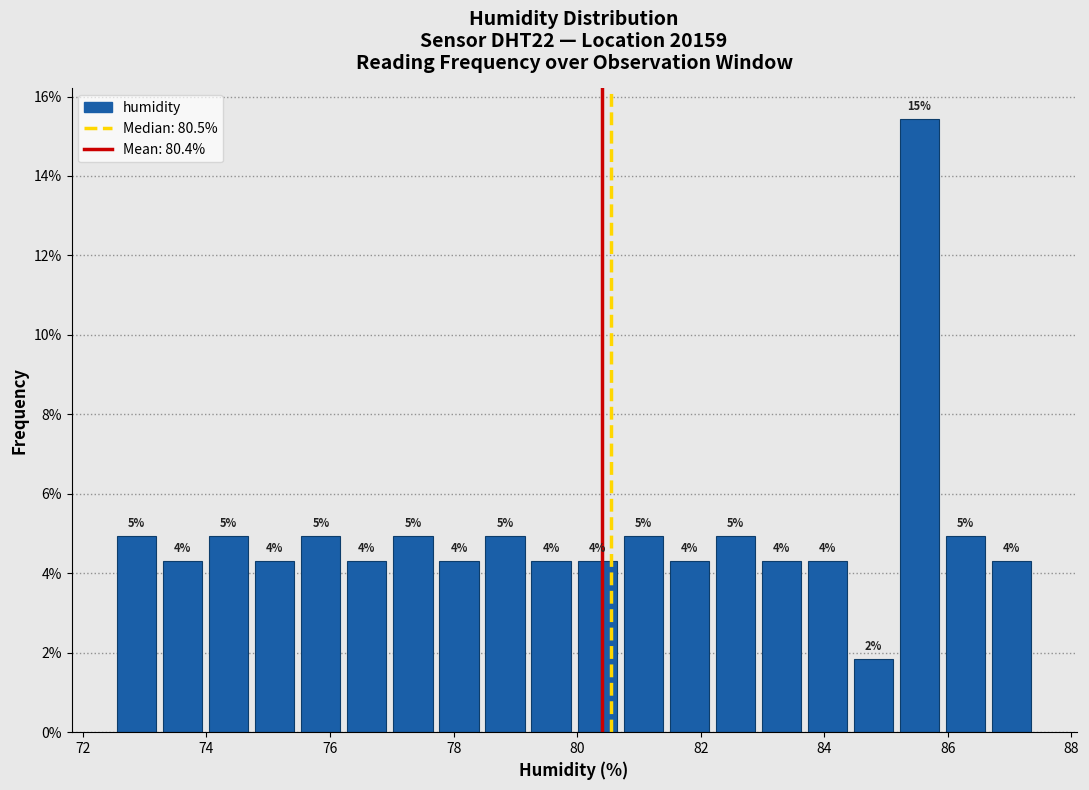

Read against the x-axis, roughly where is the centre of the tallest bar?

85.6